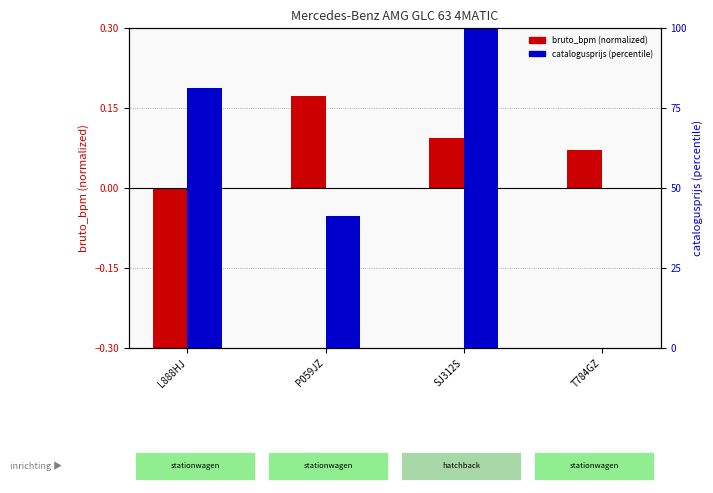

What is the label of the 3rd bar from the left?

SJ312S